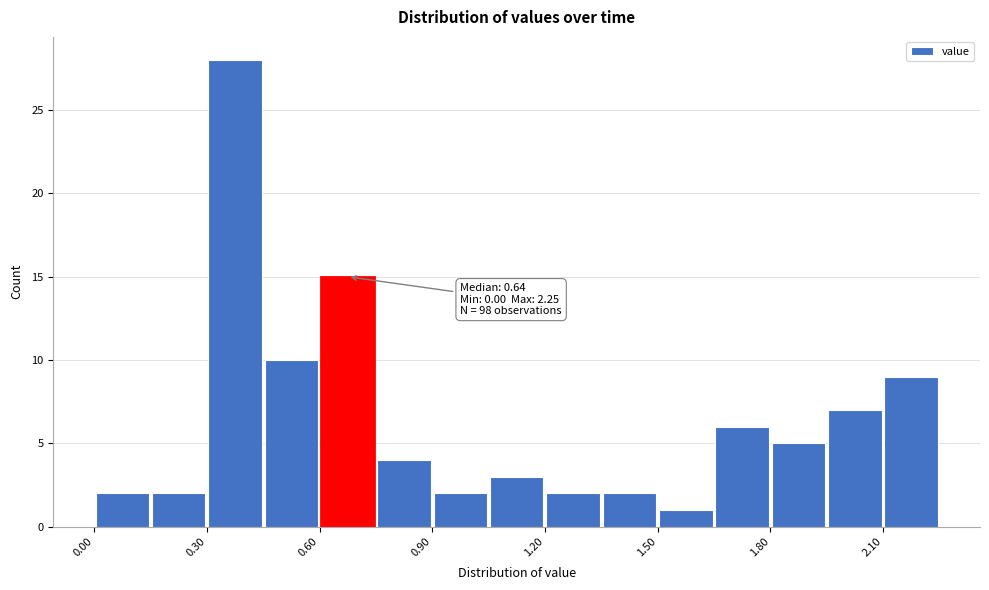

Around what value on the x-axis is the tallest bar? Give the approximate position of its centre, as read against the axis.

0.40